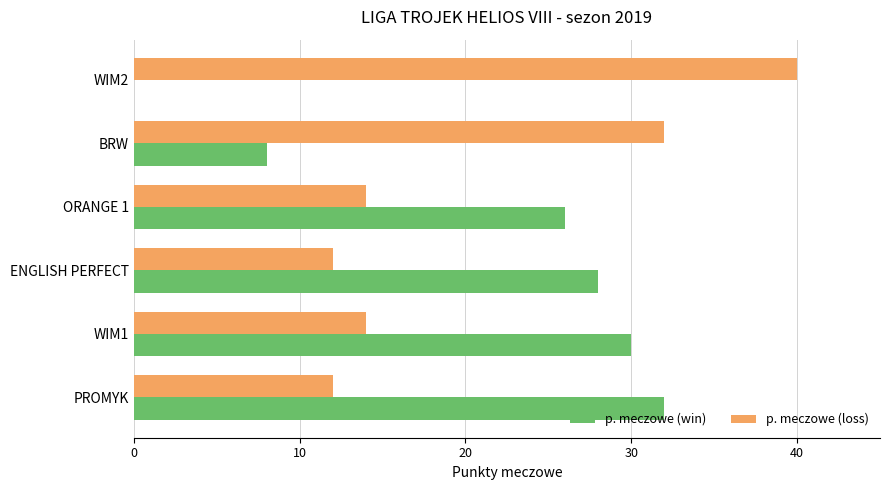

Which category has the highest value in the p. meczowe (loss) series?

WIM2